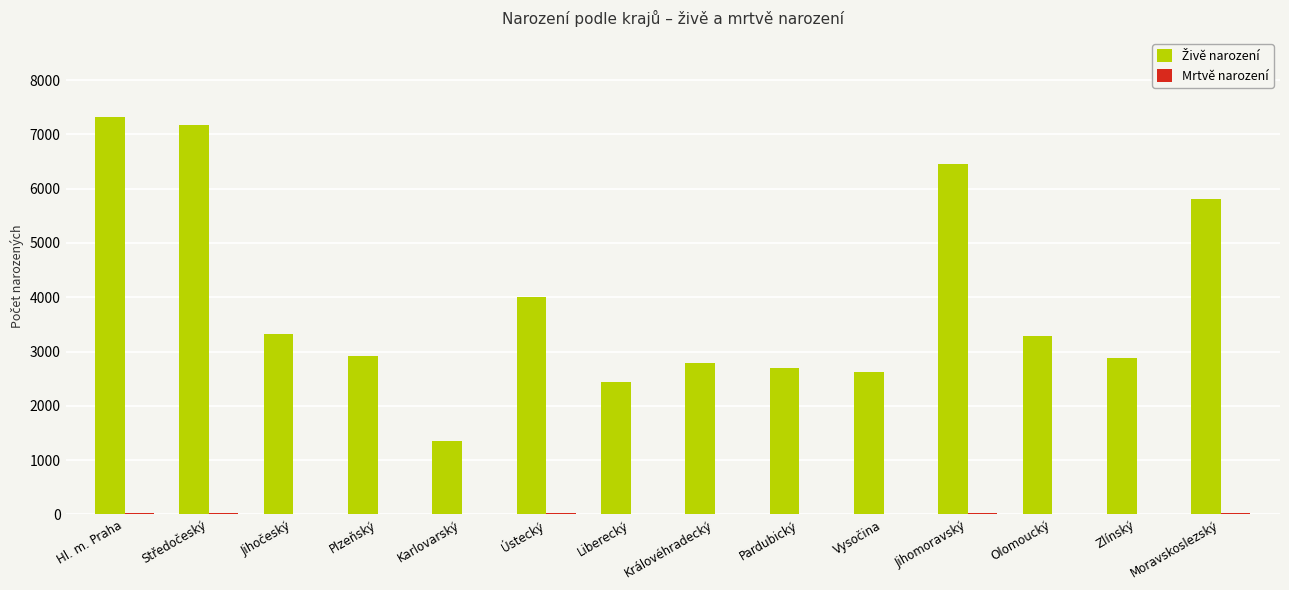

How many groups of bars are there?

14